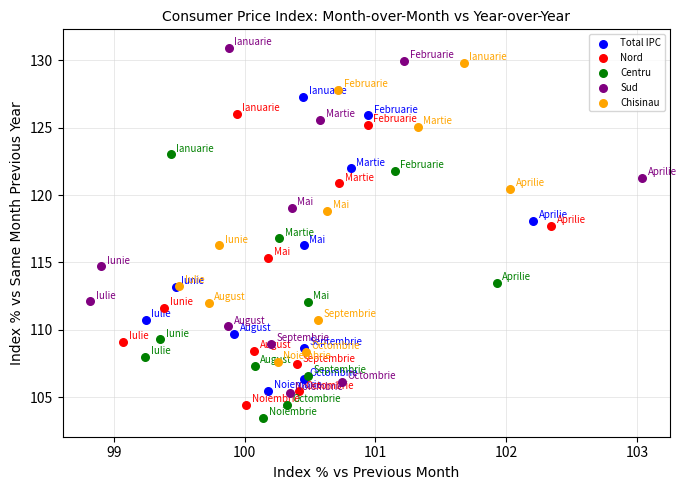

Which series has the largest Y range (max minus min)?

Sud